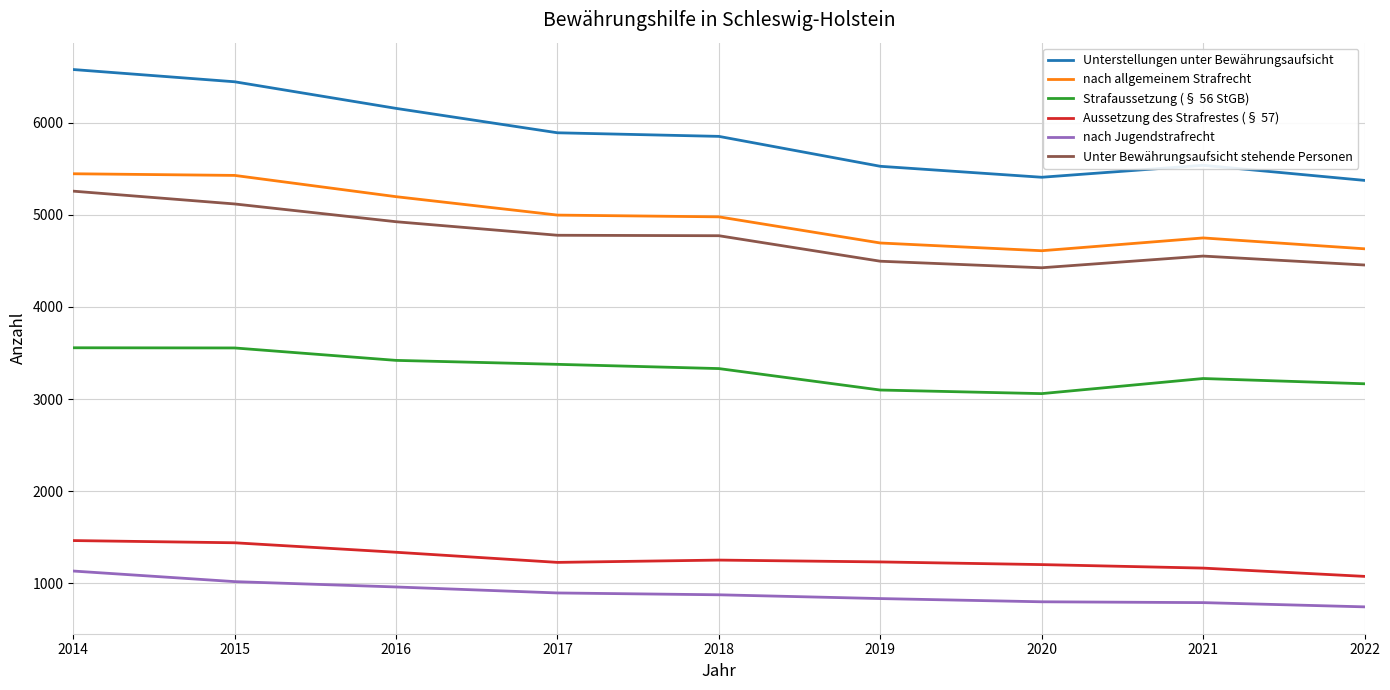

What is the sum of the nach Jugendstrafrecht values at 2020 and 2016?

1757